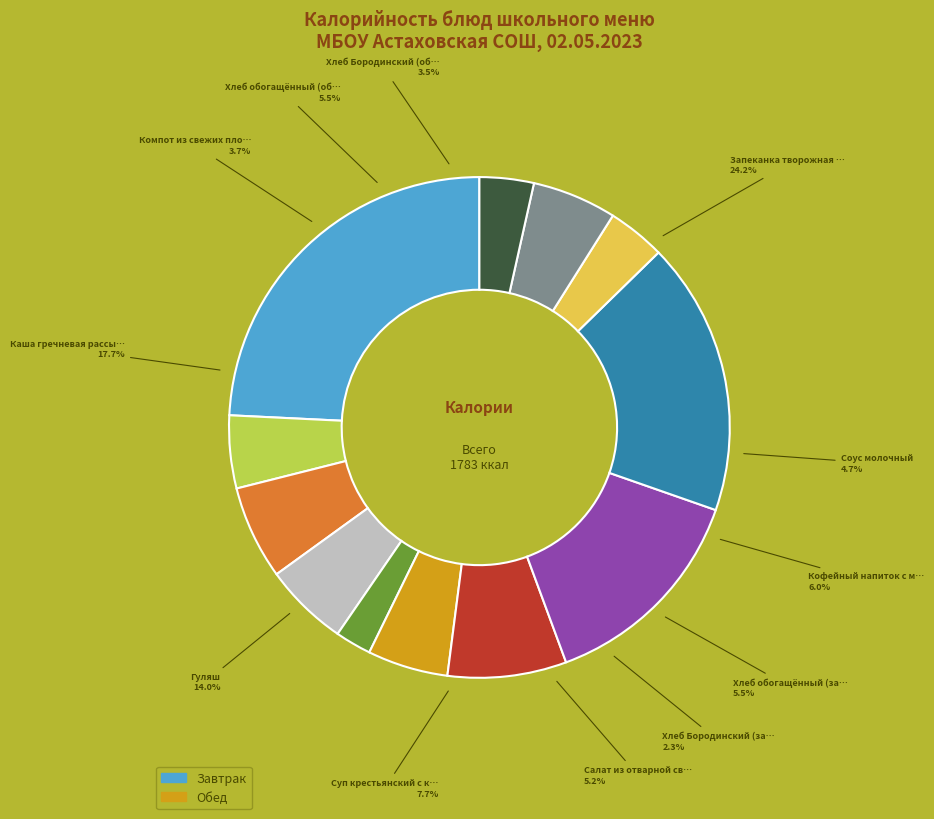

Which slice is the largest?

Запеканка творожная с морковью